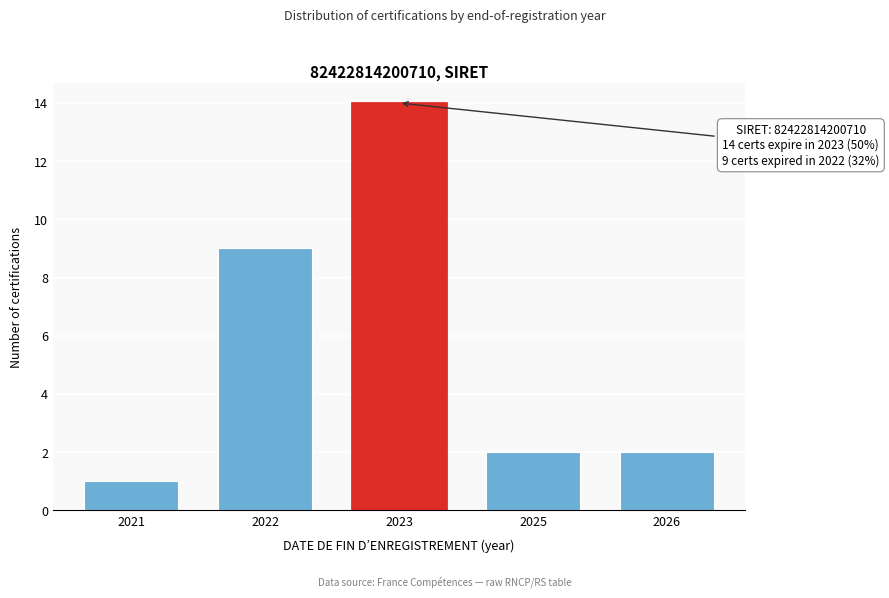

Reading left to right, transcribe all the data shown in this chart.

1	9	14	2	2